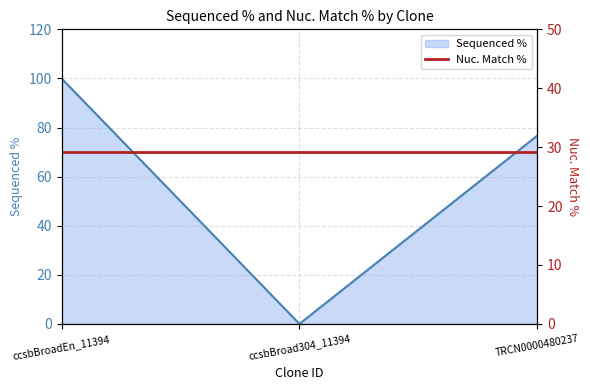

Between TRCN0000480237 and ccsbBroad304_11394, which is larger?

TRCN0000480237